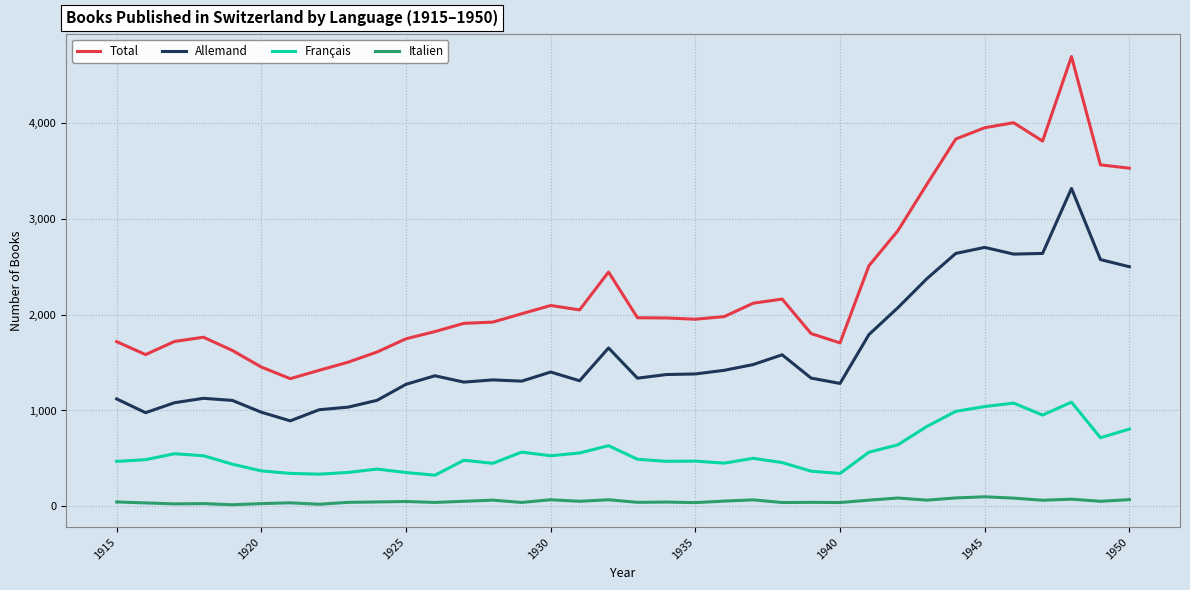

What is the greatest value displayed?

4691